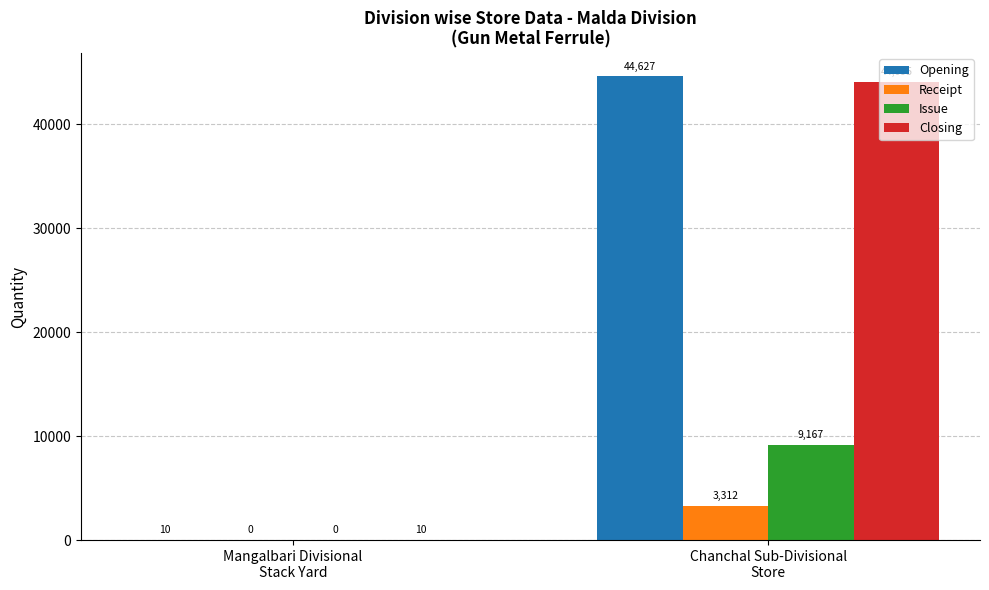

What is the sum of all Issue values?

9167